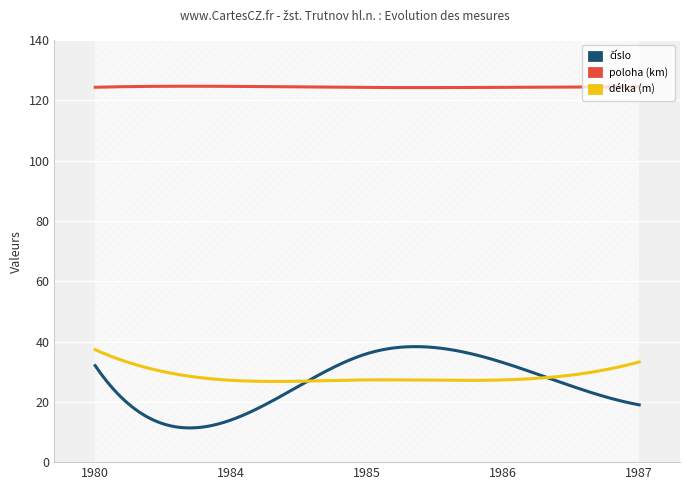

How many data points does each series have?

5